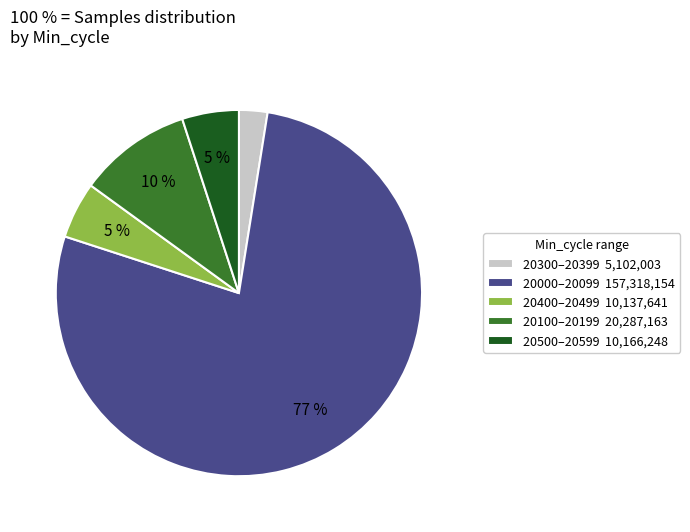

To the nearest percent, what portion does 20400–20499 10,137,641 represent?

5%